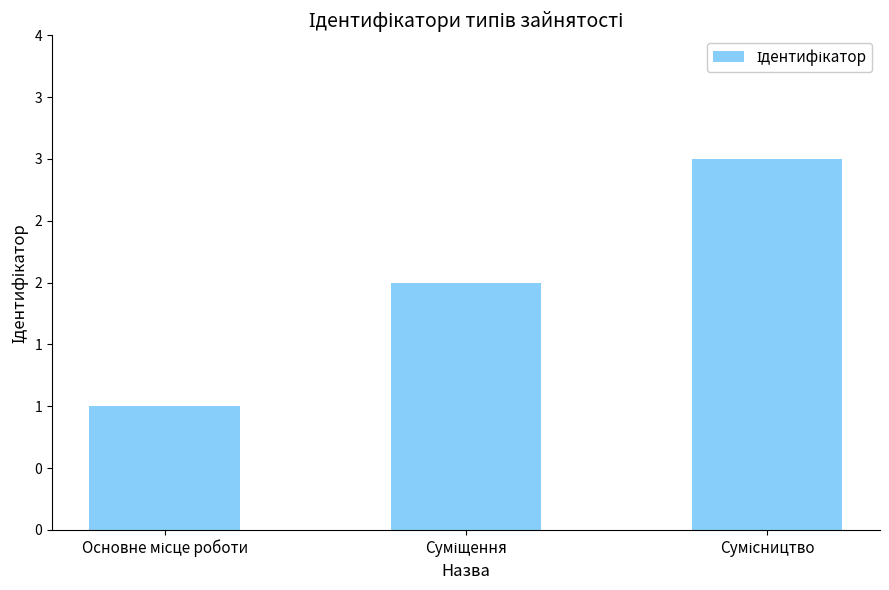

At which category does the chart reach its minimum across all series?

Основне місце роботи